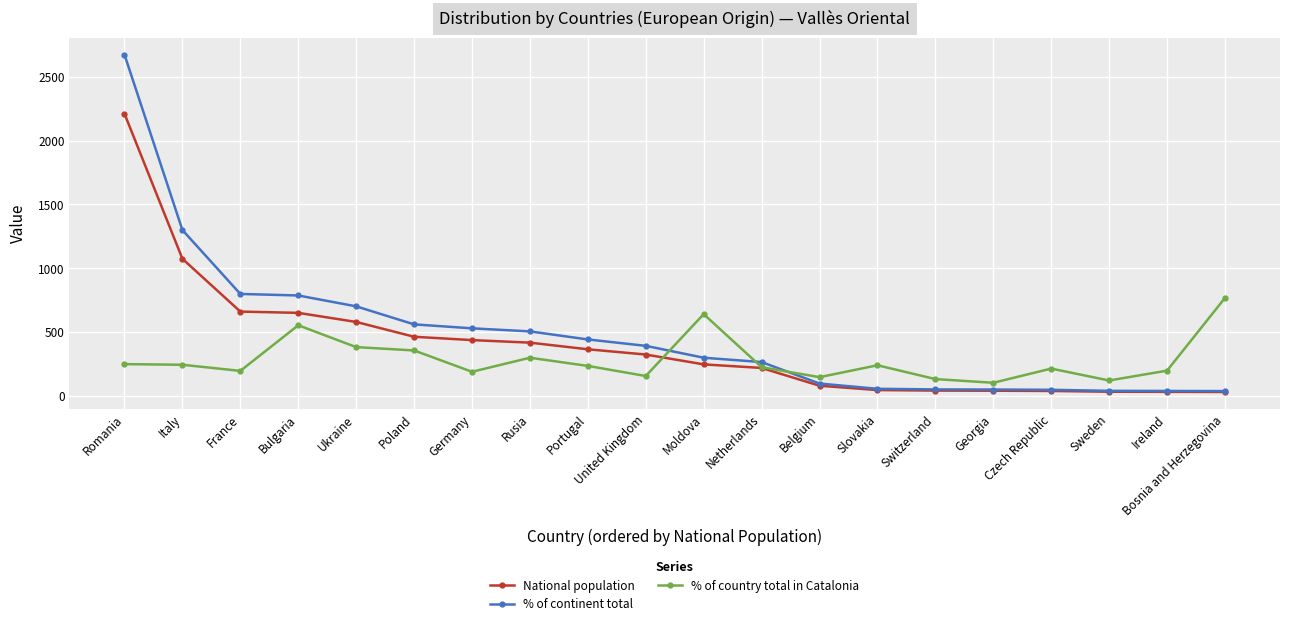

True or false: % of country total in Catalonia has a value of 216 at Czech Republic.

True